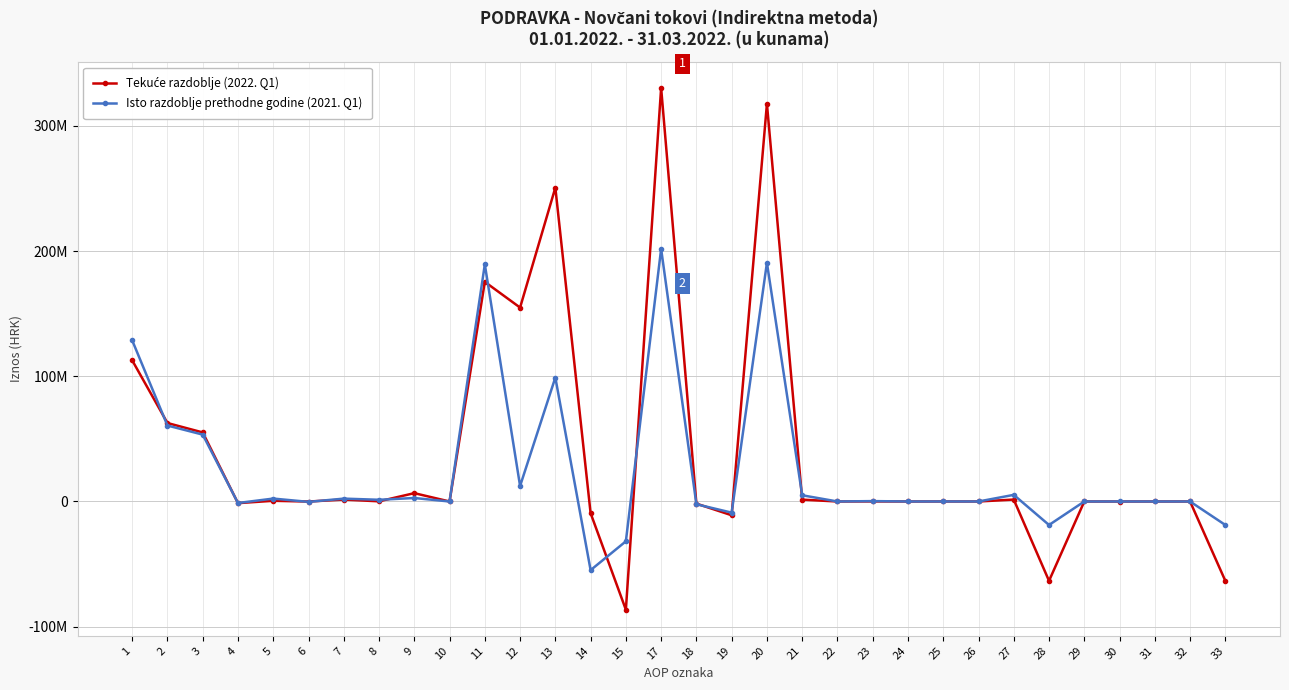

Reading right to left, extract all data points from this chart.

Tekuće razdoblje (2022. Q1): -63397300	0	0	-13638	0	-63383662	1534038	0	14043	0	47422	0	1472573	317600820	-10994801	-1693600	330289221	-86441697	-9342308	250657883	154873878	175415343	0	6654990	132572	1536490	-47422	554031	-1321575	55153001	62662087	112753256
Isto razdoblje prethodne godine (2021. Q1): -18765016	0	0	0	0	-18765016	5297530	0	22861	0	306638	0	4968031	190629838	-8894077	-2214932	201738847	-31801798	-54822677	98997703	12373228	189365619	0	2781363	1370803	2290212	-306638	2328681	-1209259	53408167	60663329	128702290